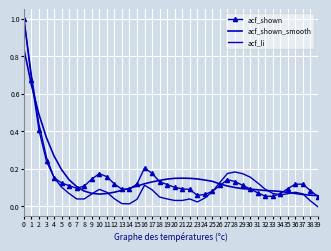

Which series has the widest spread of values?

acf_li